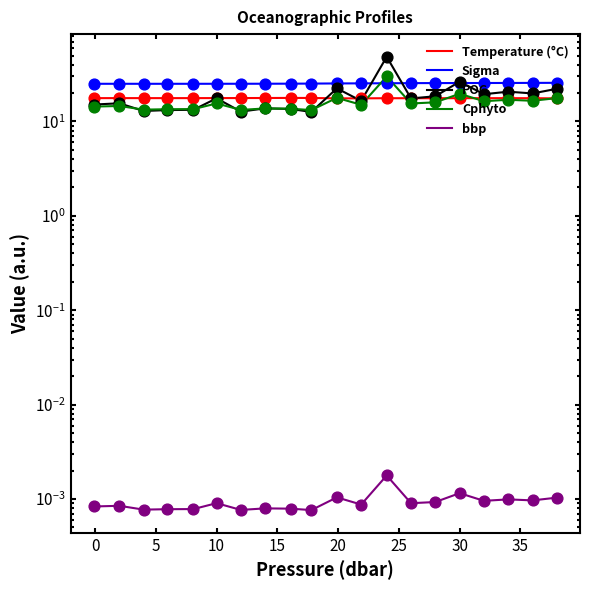

What is the total value across all series at 25?

68.8